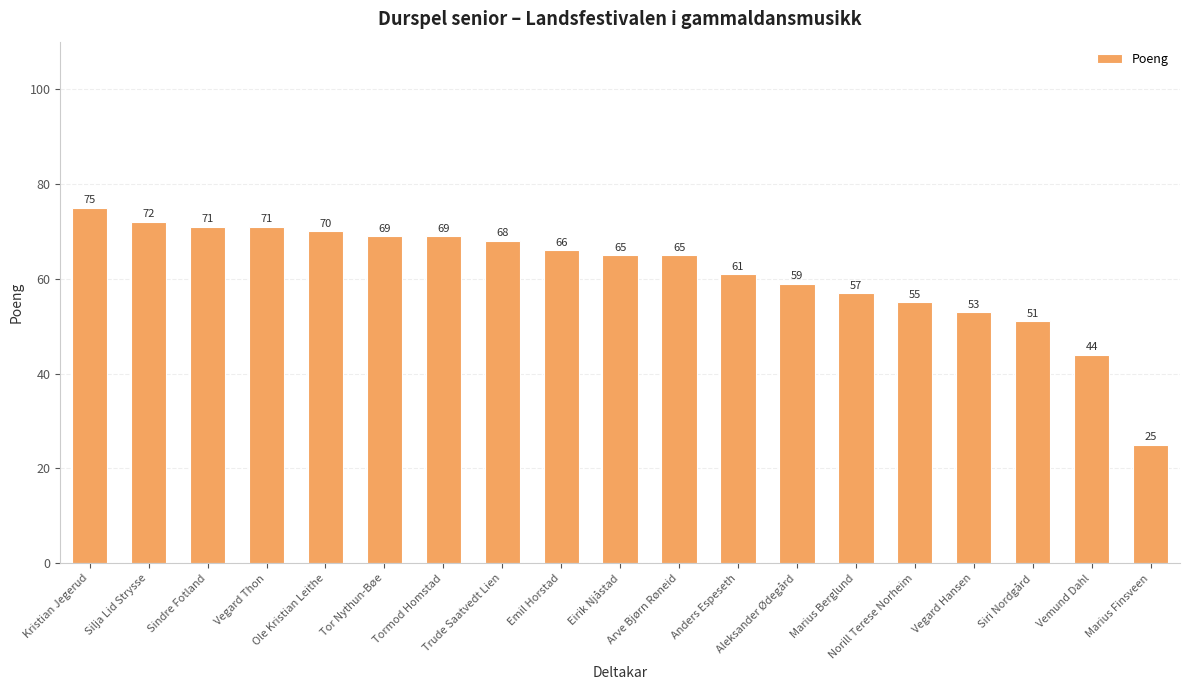

Reading left to right, what are all the values shown in this chart?

Kristian Jegerud=75	Silja Lid Strysse=72	Sindre Fotland=71	Vegard Thon=71	Ole Kristian Leithe=70	Tor Nythun-Bøe=69	Tormod Homstad=69	Trude Saatvedt Lien=68	Emil Horstad=66	Eirik Njåstad=65	Arve Bjørn Røneid=65	Anders Espeseth=61	Aleksander Ødegård=59	Marius Berglund=57	Norill Terese Norheim=55	Vegard Hansen=53	Siri Nordgård=51	Vemund Dahl=44	Marius Finsveen=25